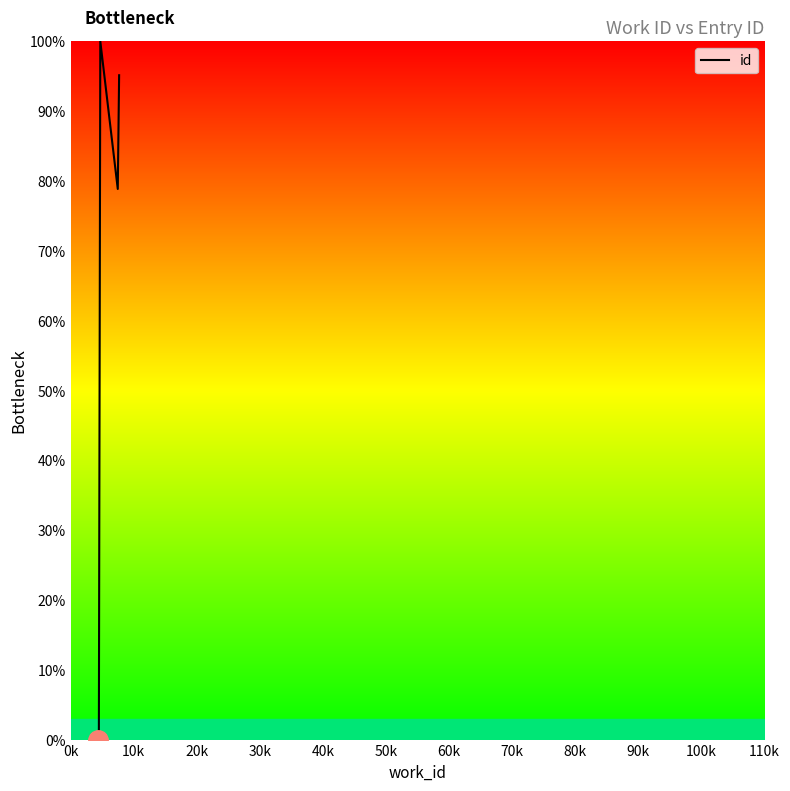

What is the label of the 2nd point from the left?

10k